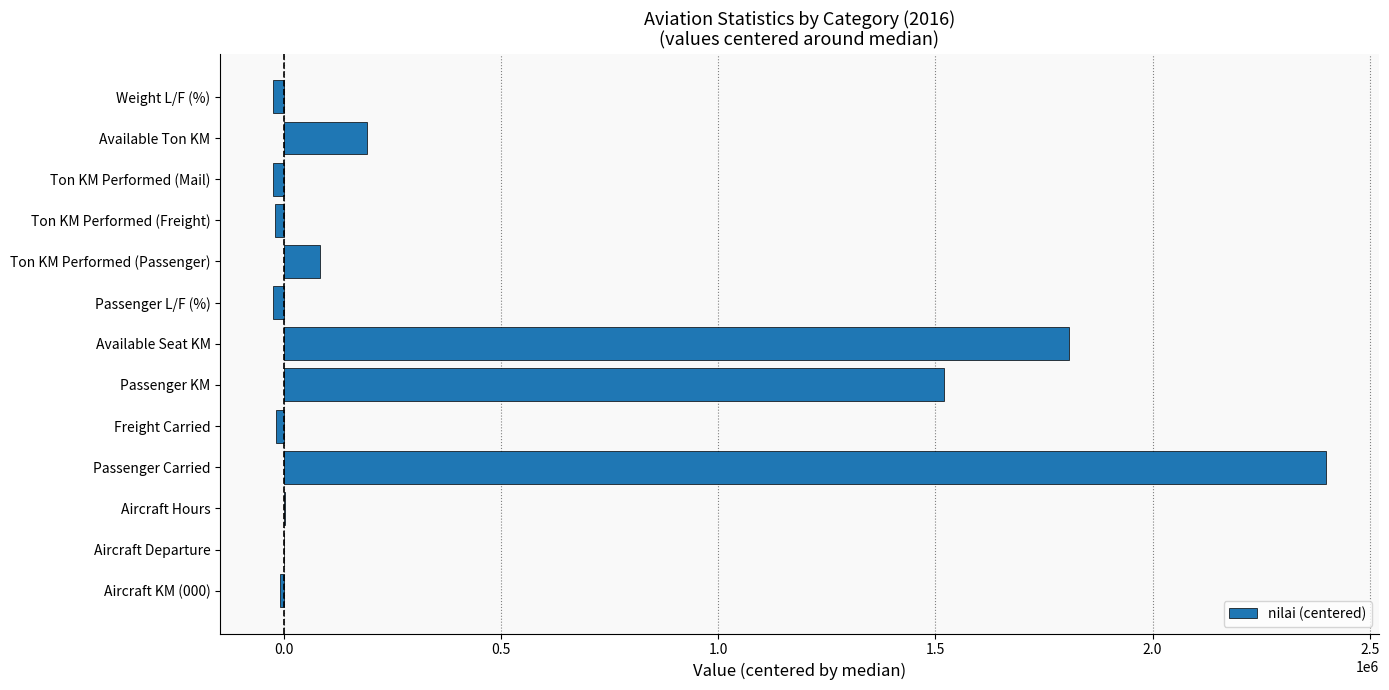

Count the number of data series in this chart.

1